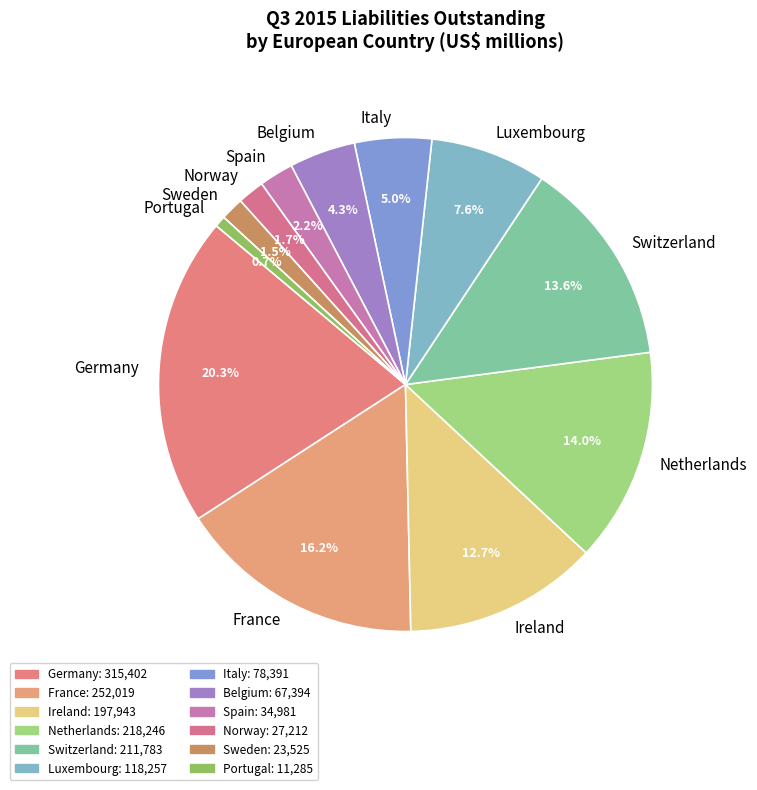

What is the smallest slice in the pie chart?

Portugal